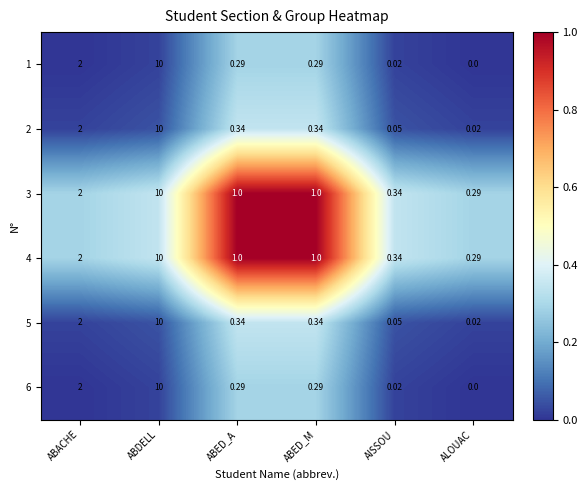

What is the total value across all series at ABACHE?

12.0